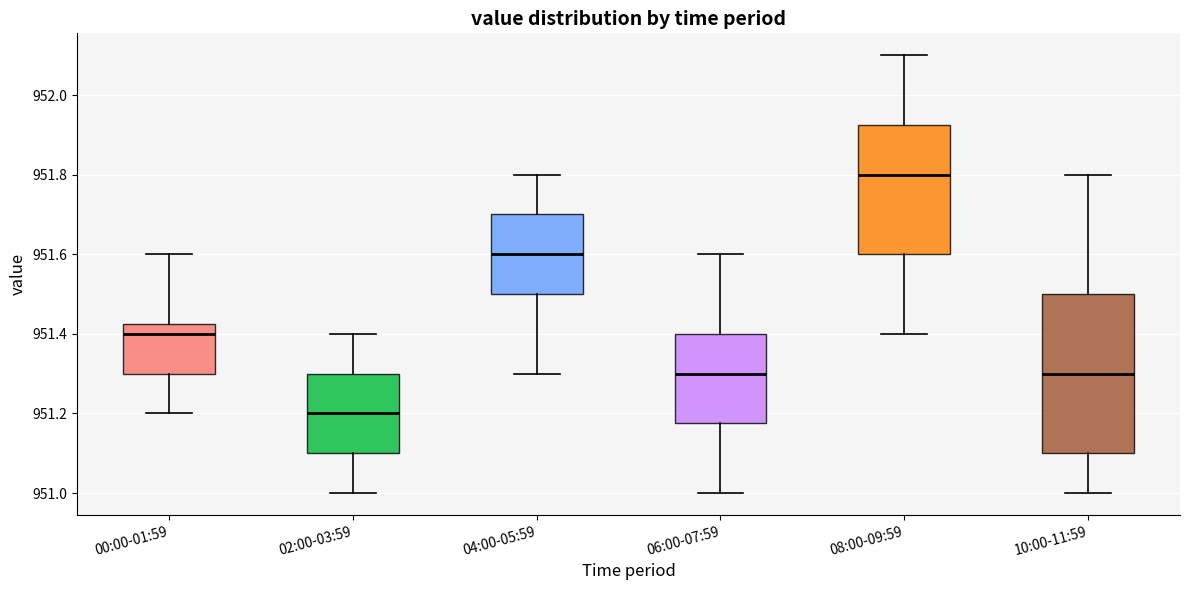

Reading left to right, read every box against the y-axis: the position of its median line, the range the box covers, and the ends of its whiskers. The values are not printed on the chart, so give them approximately, as read against the axis.

00:00-01:59: median 951.40, box 951.30 to 951.42, whiskers 951.20 to 951.60
02:00-03:59: median 951.20, box 951.10 to 951.30, whiskers 951.00 to 951.40
04:00-05:59: median 951.60, box 951.50 to 951.70, whiskers 951.30 to 951.80
06:00-07:59: median 951.30, box 951.18 to 951.40, whiskers 951.00 to 951.60
08:00-09:59: median 951.80, box 951.60 to 951.92, whiskers 951.40 to 952.10
10:00-11:59: median 951.30, box 951.10 to 951.50, whiskers 951.00 to 951.80